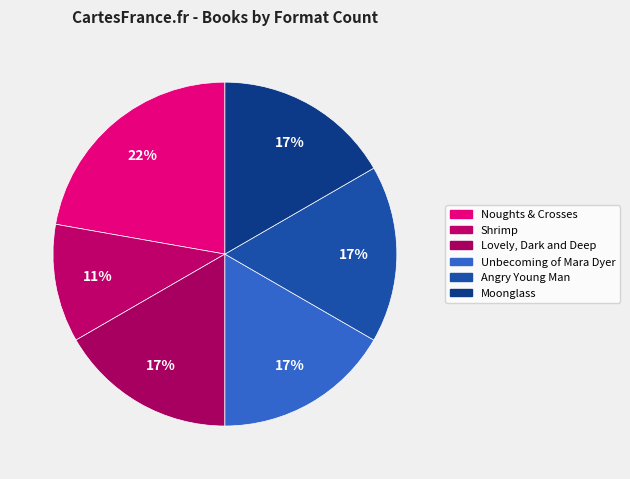

Between Shrimp and Lovely, Dark and Deep, which is larger?

Lovely, Dark and Deep